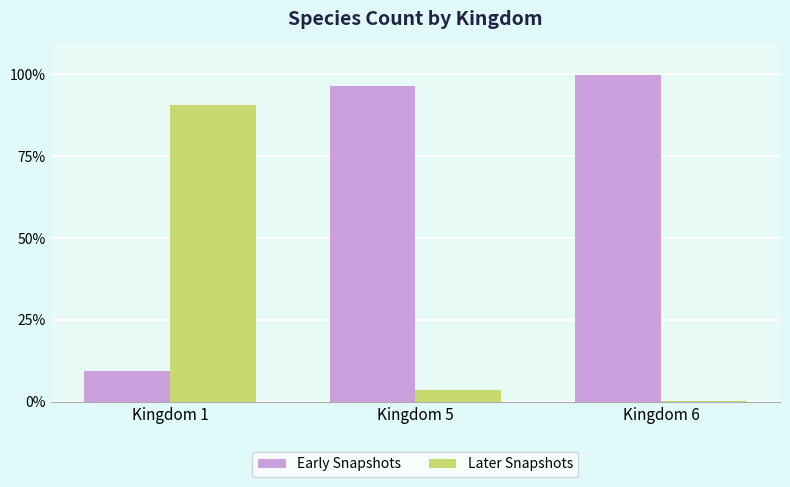

What is the difference between the Later Snapshots values at Kingdom 1 and Kingdom 6?

90.5